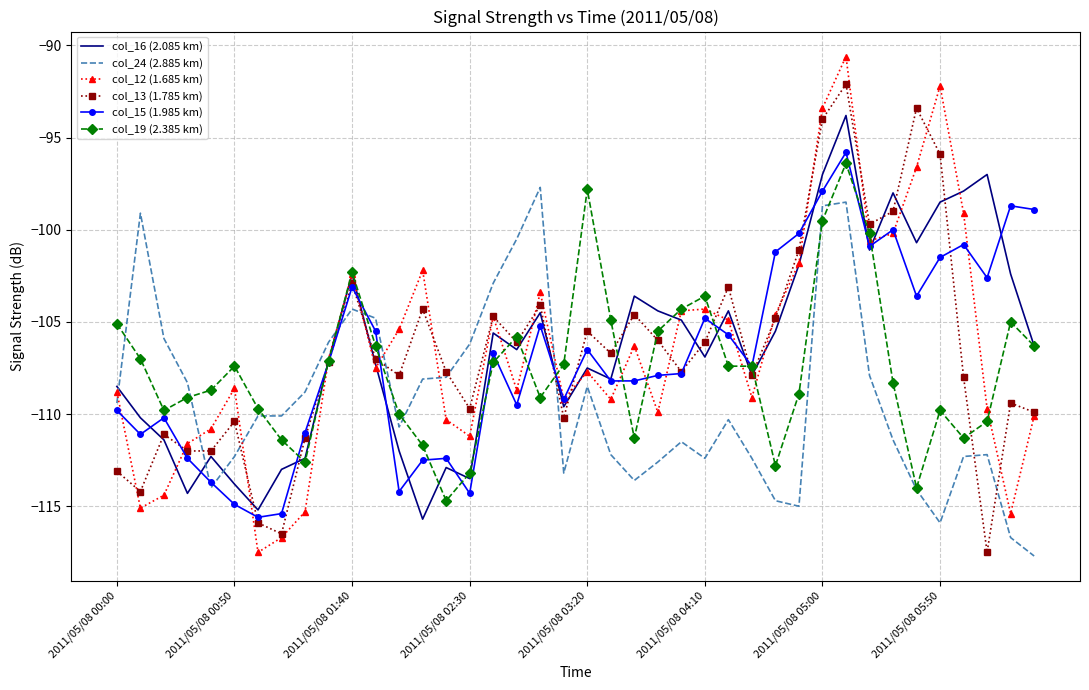

How many times do col_13 (1.785 km) and col_24 (2.885 km) cross each other?

9